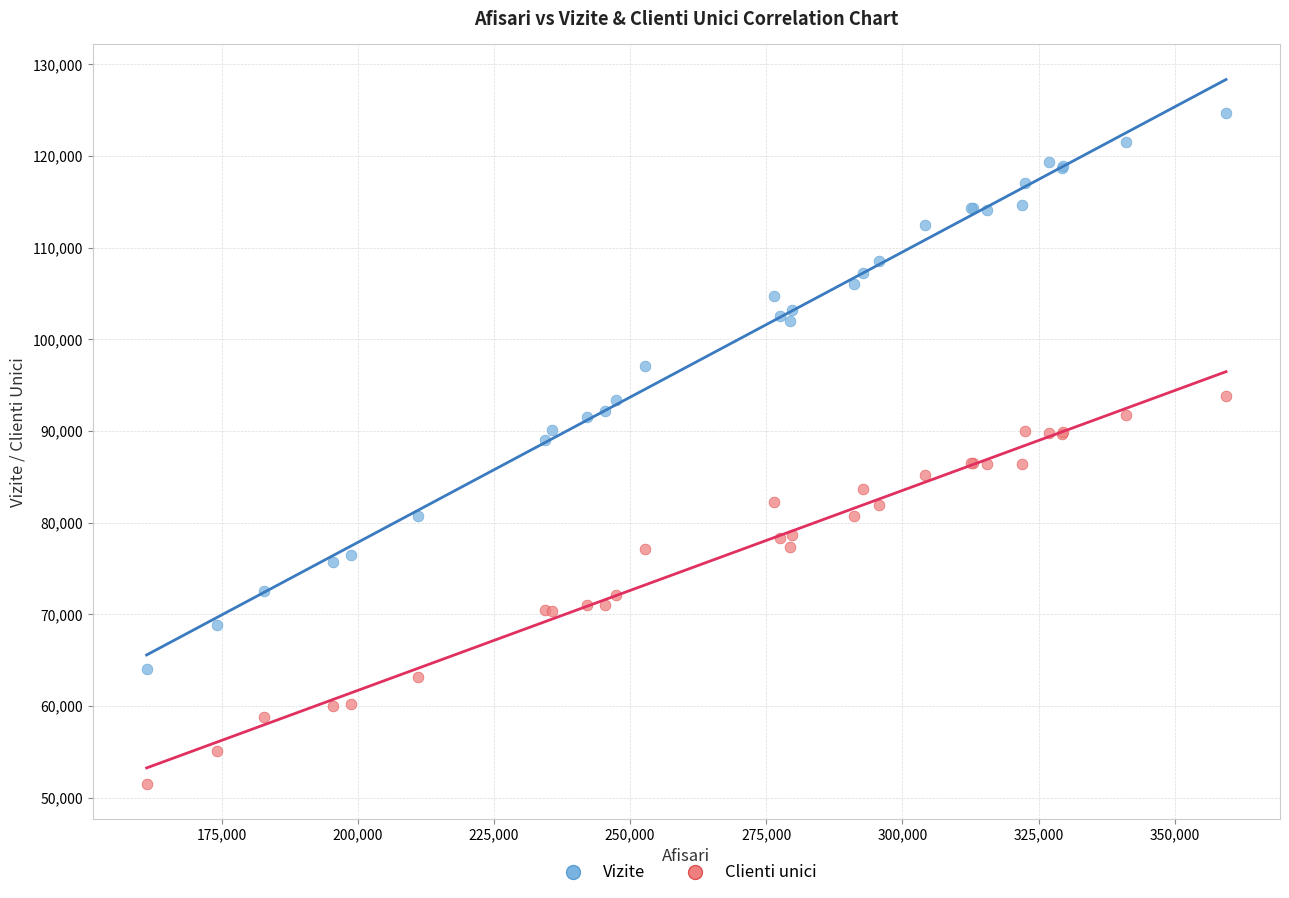

Which series contains the lowest Y value?

Clienti unici